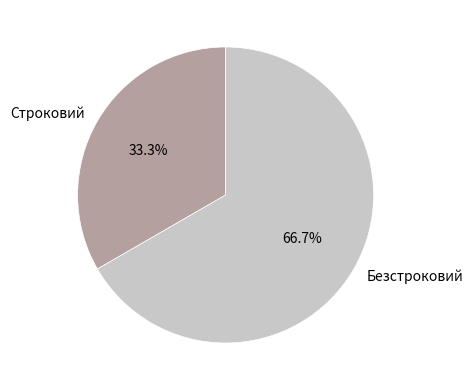

To the nearest percent, what is the difference between the Безстроковий and Строковий slice percentages?

33%